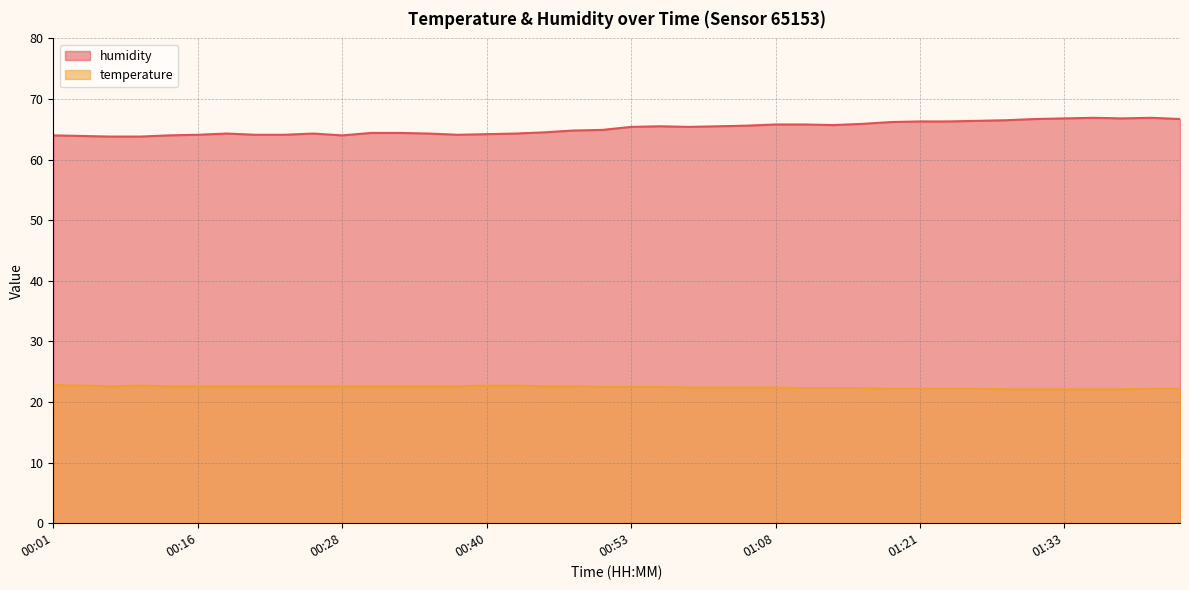

Is it true that temperature equals 37.0 at 01:16?

False